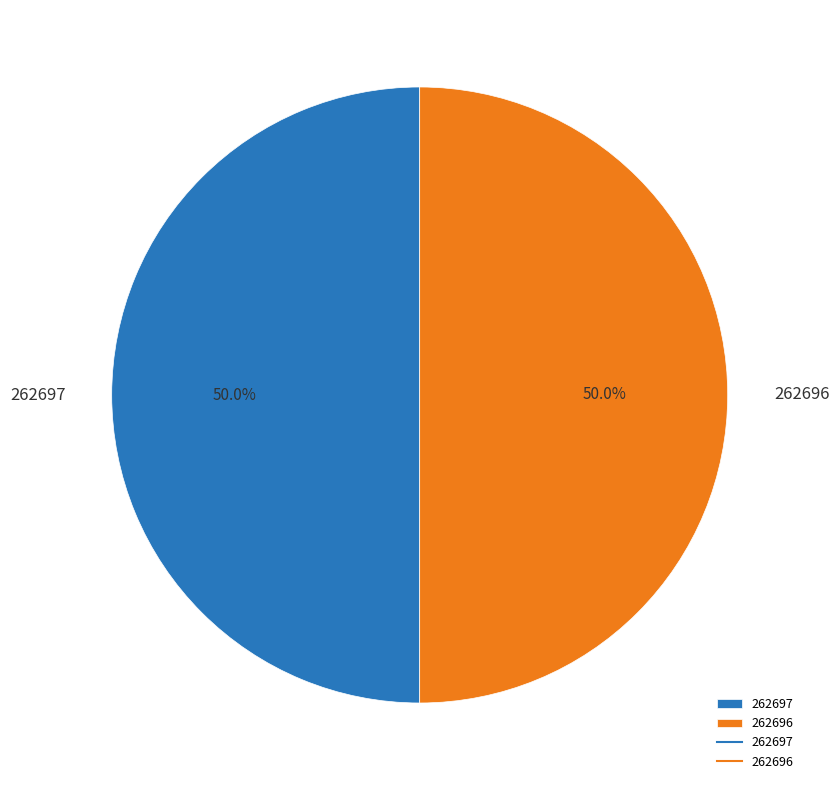

Approximately how many times larger is the value at 262696 compared to 262697?

1.0